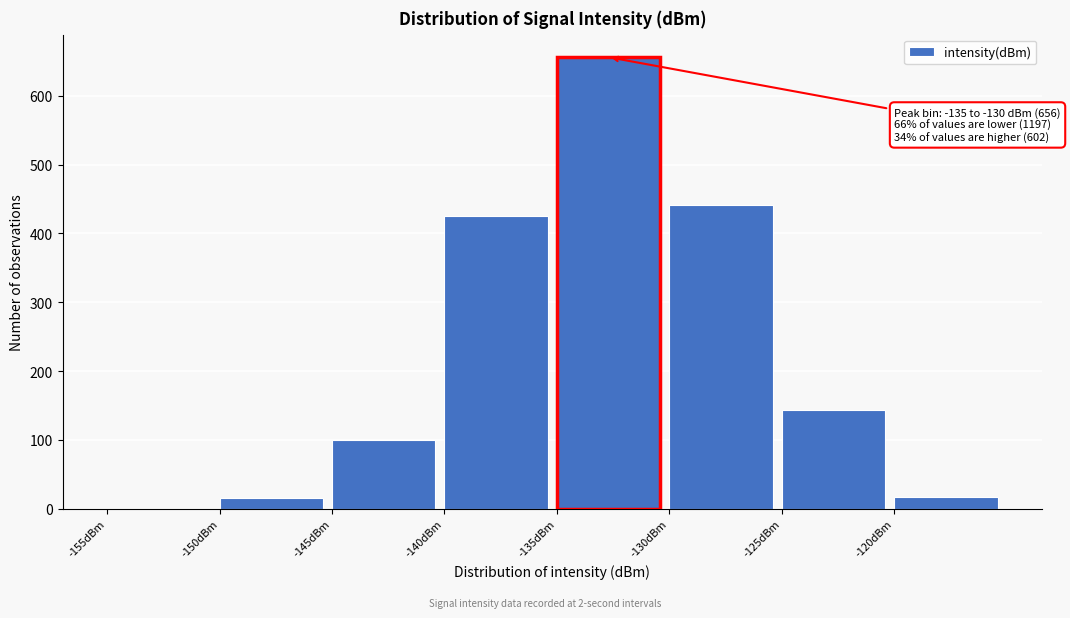

Which range on the x-axis has the tallest bar?

-135 to -130